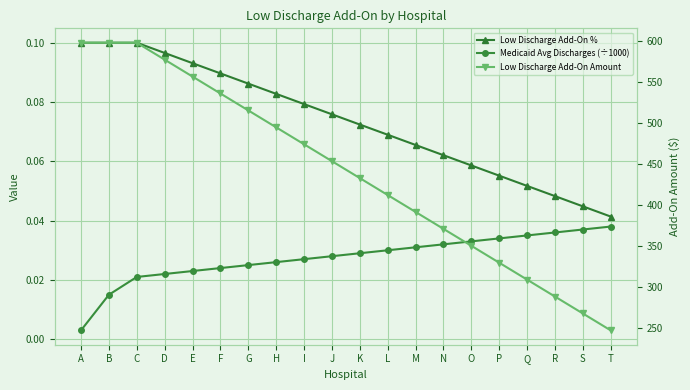

Which series changed the most between O and S?

Low Discharge Add-On Amount